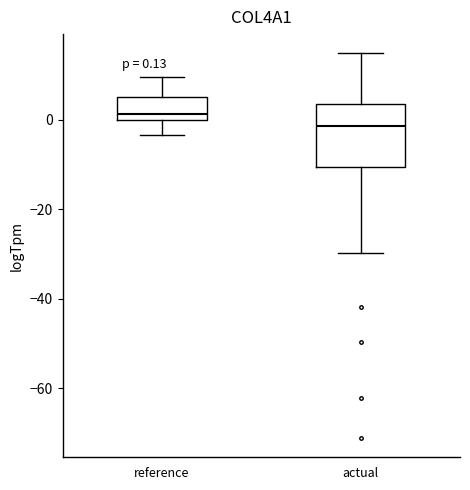

Which box has the lowest median line?

actual